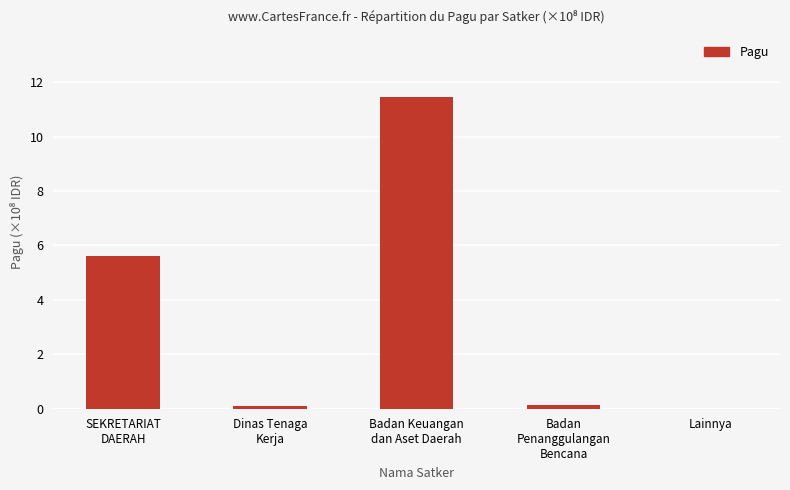

True or false: the data shows 0.0 at Lainnya.

True